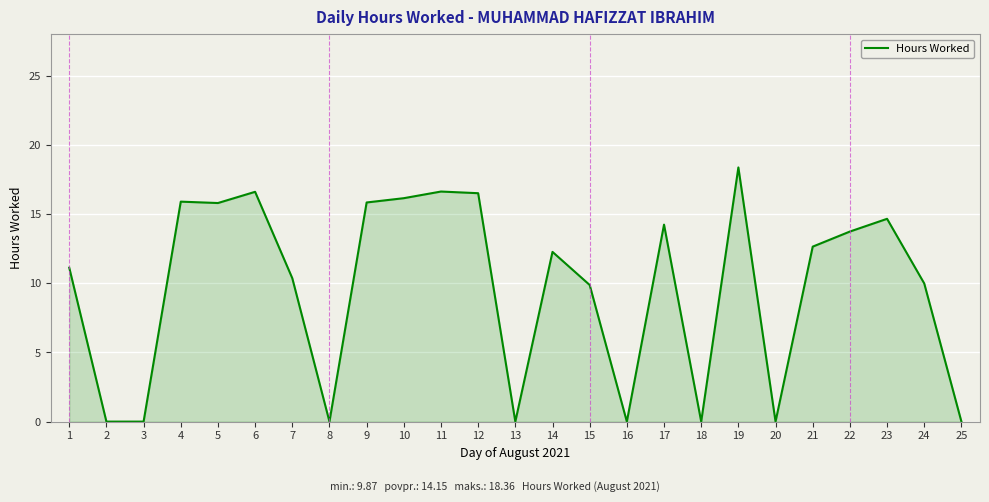

What is the maximum value shown in the chart?

18.4